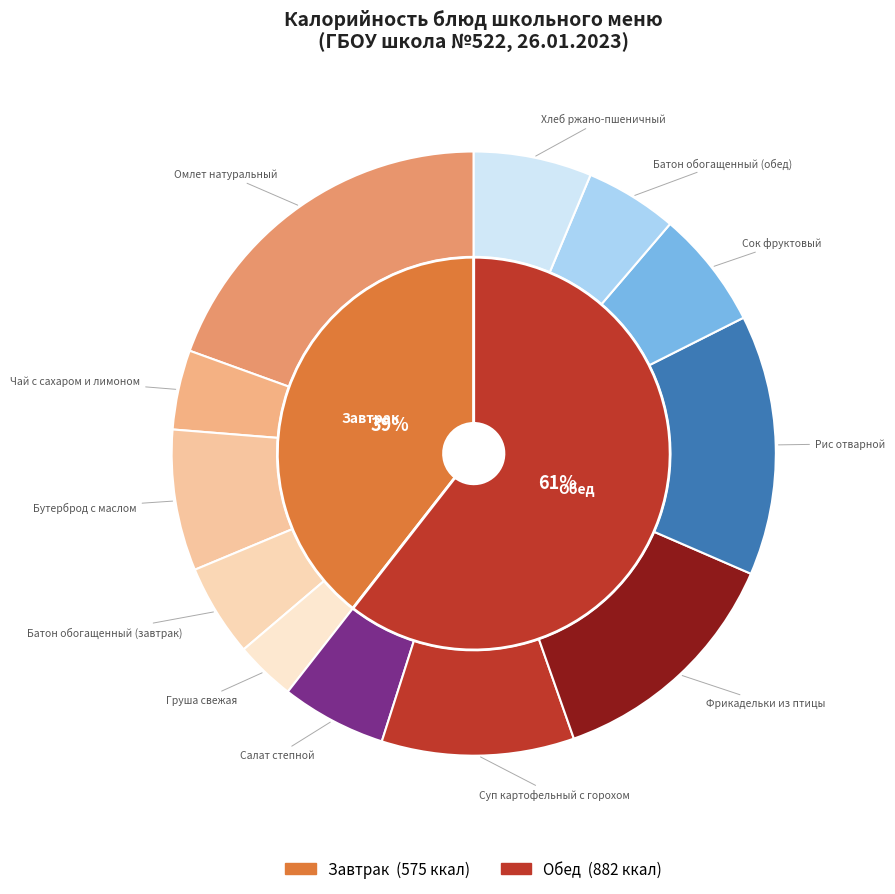

Rank the categories by value from lowest to highest.

Груша свежая, Чай с сахаром и лимоном, Батон обогащенный (завтрак), Батон обогащенный (обед), Салат степной, Сок фруктовый, Хлеб ржано-пшеничный, Бутерброд с маслом, Суп картофельный с горохом, Фрикадельки из птицы, Рис отварной, Омлет натуральный